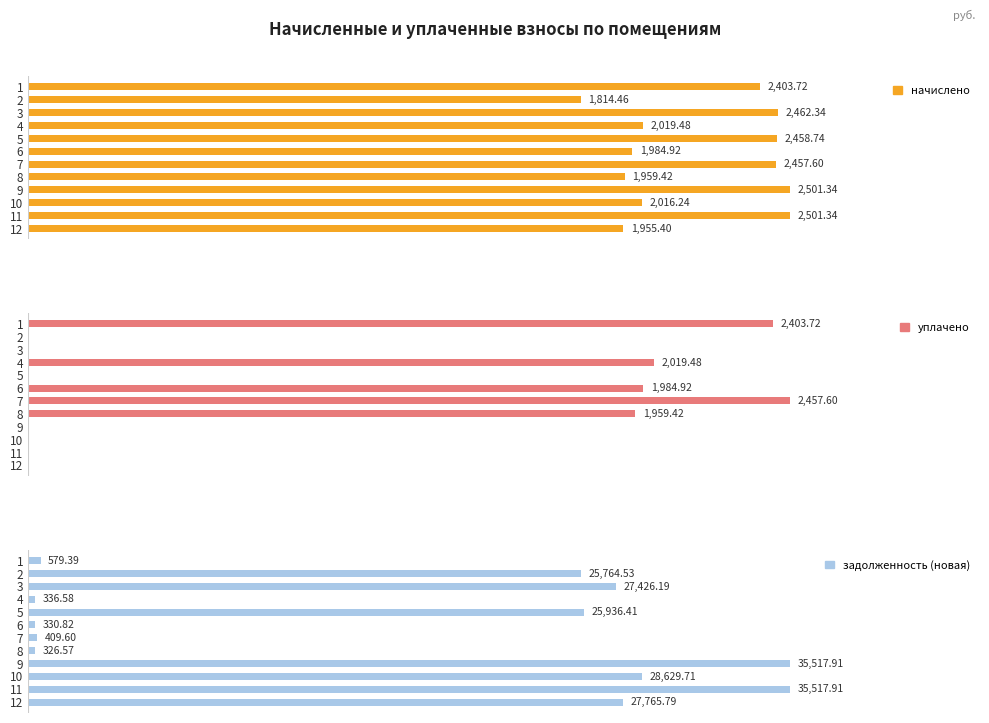

Which series changed the most between 3 and 8?

задолженность (новая)